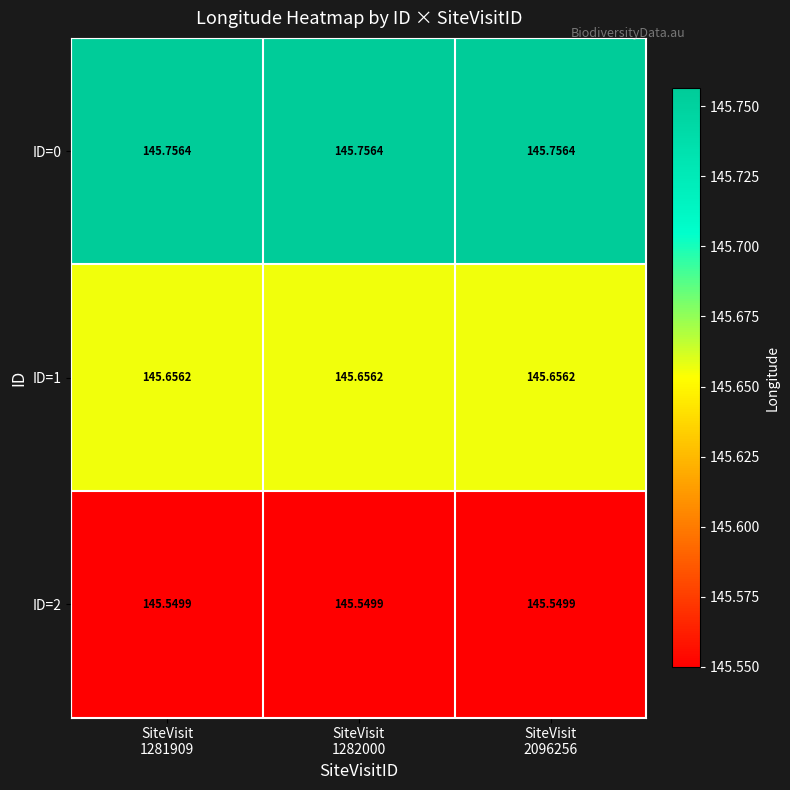

At SiteVisit
1282000, list the series in order from largest to smallest.

ID=0, ID=1, ID=2